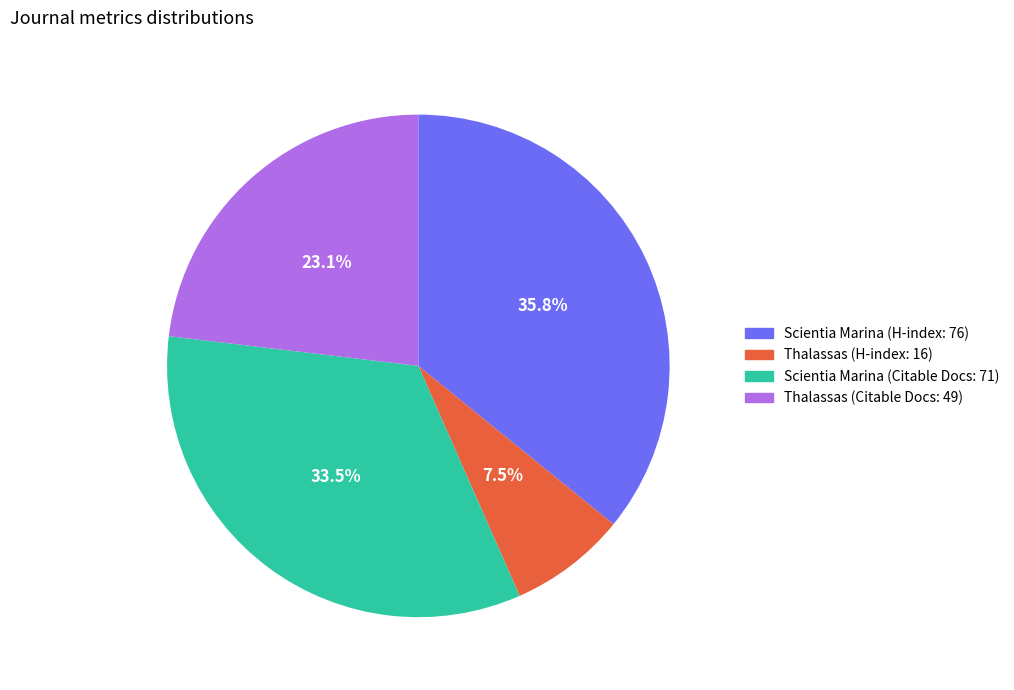

Is there any slice that represents more than half of the pie?

No